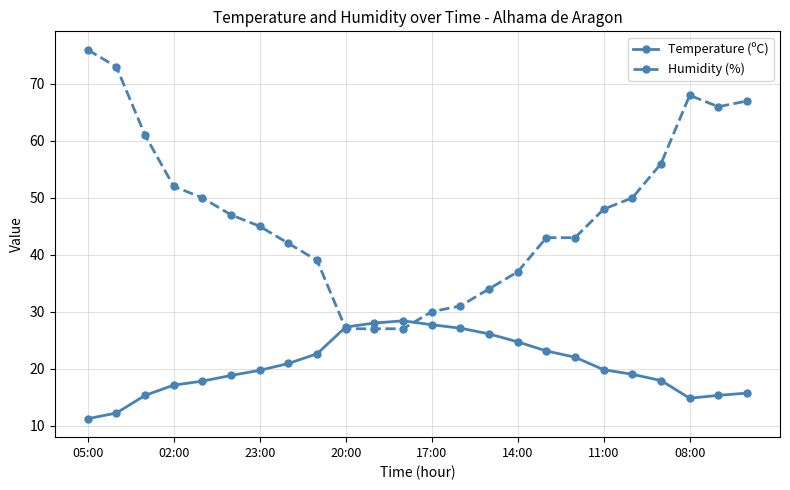

What is the minimum value shown in the chart?

11.2